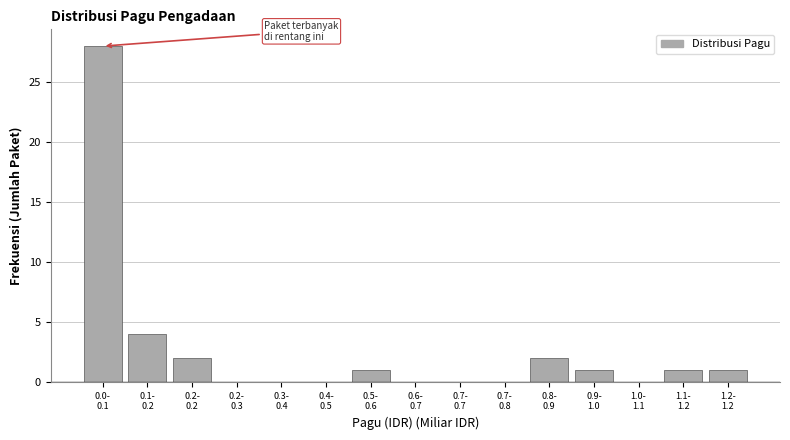

What is the greatest value displayed?

28